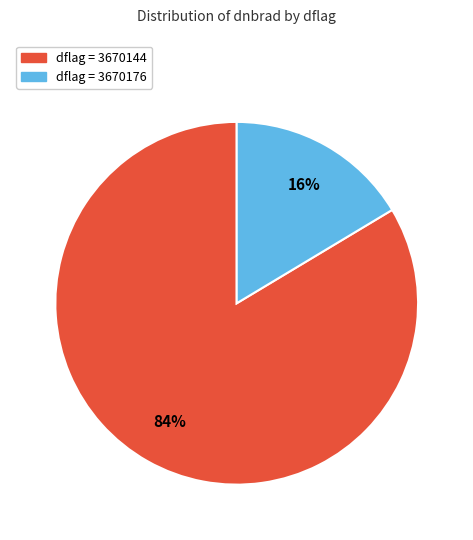

The dflag = 3670176 slice represents 23% of the pie. True or false?

False